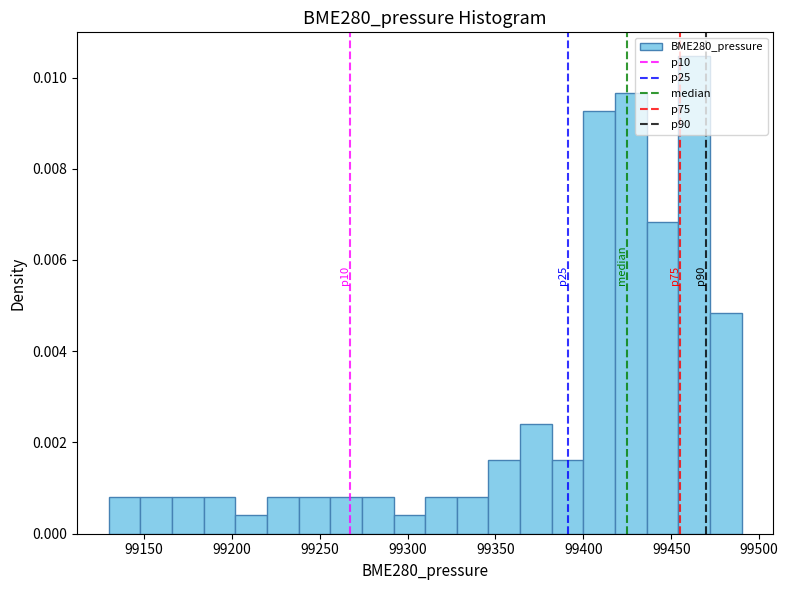

Read against the x-axis, roughly where is the centre of the tallest bar?

99465